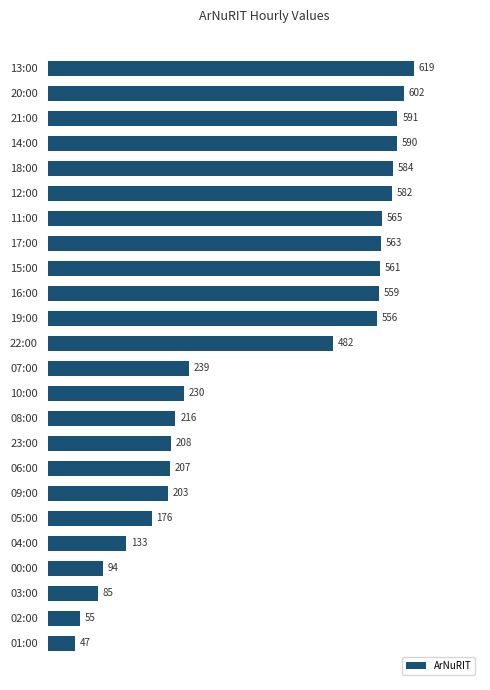

Which label corresponds to the smallest value in the chart?

01:00